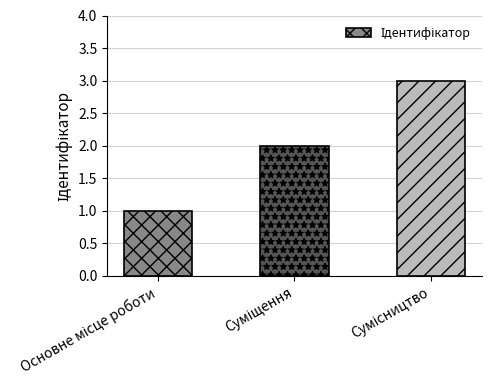

What is the greatest value displayed?

3